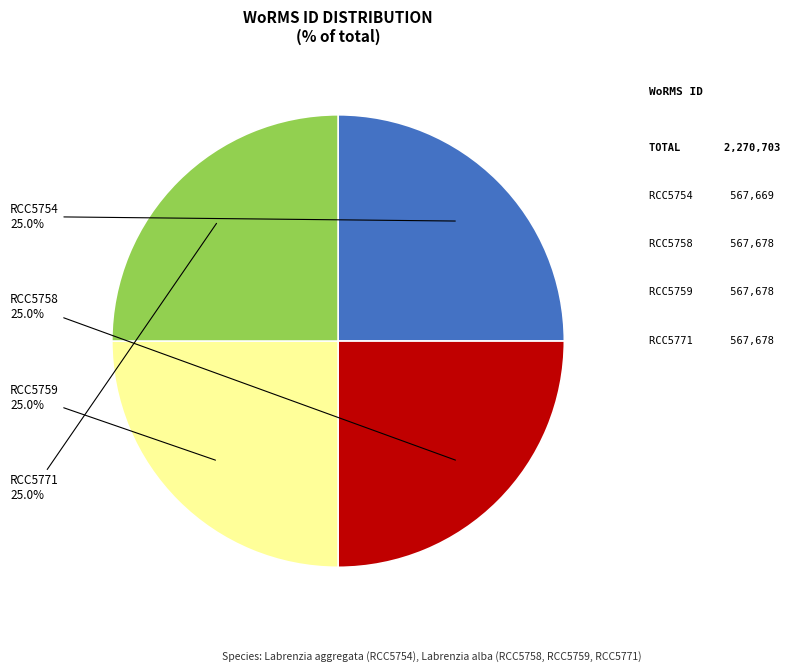

Does any single category account for the majority?

No